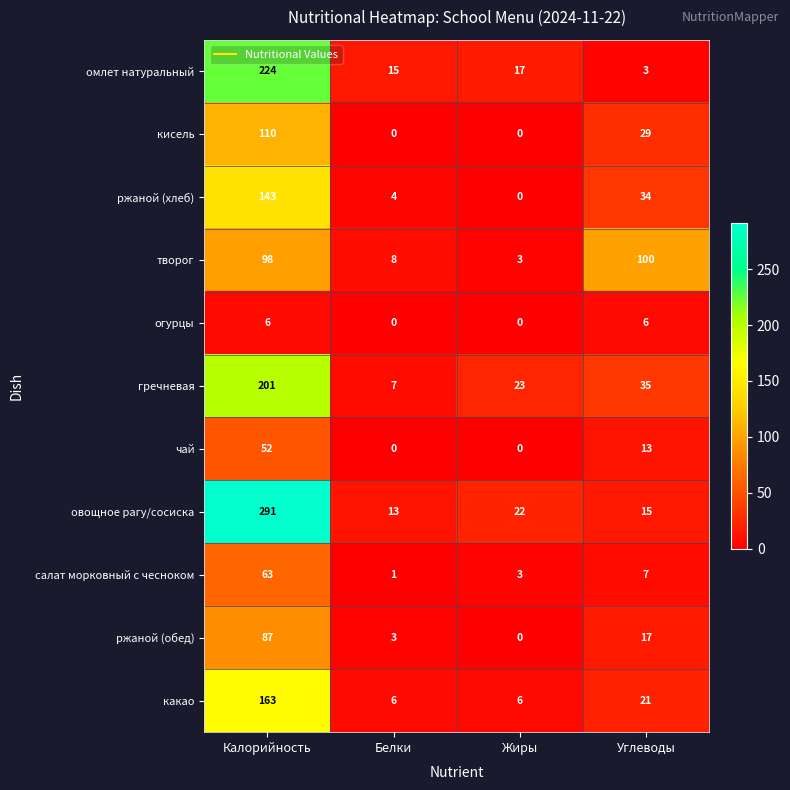

Which series has the largest total across all categories?

овощное рагу/сосиска